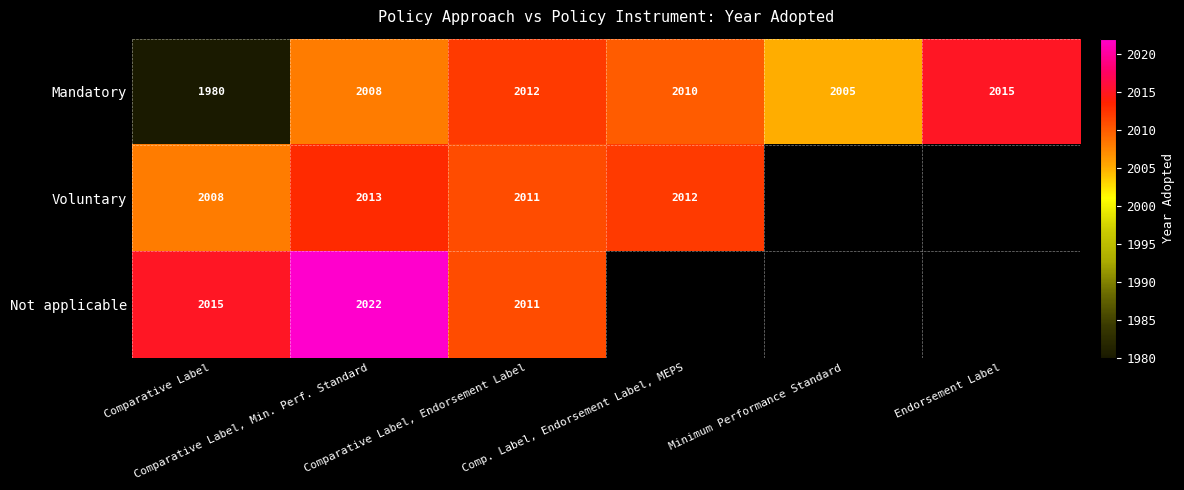

What is the total value across all series at Comparative Label?

6003